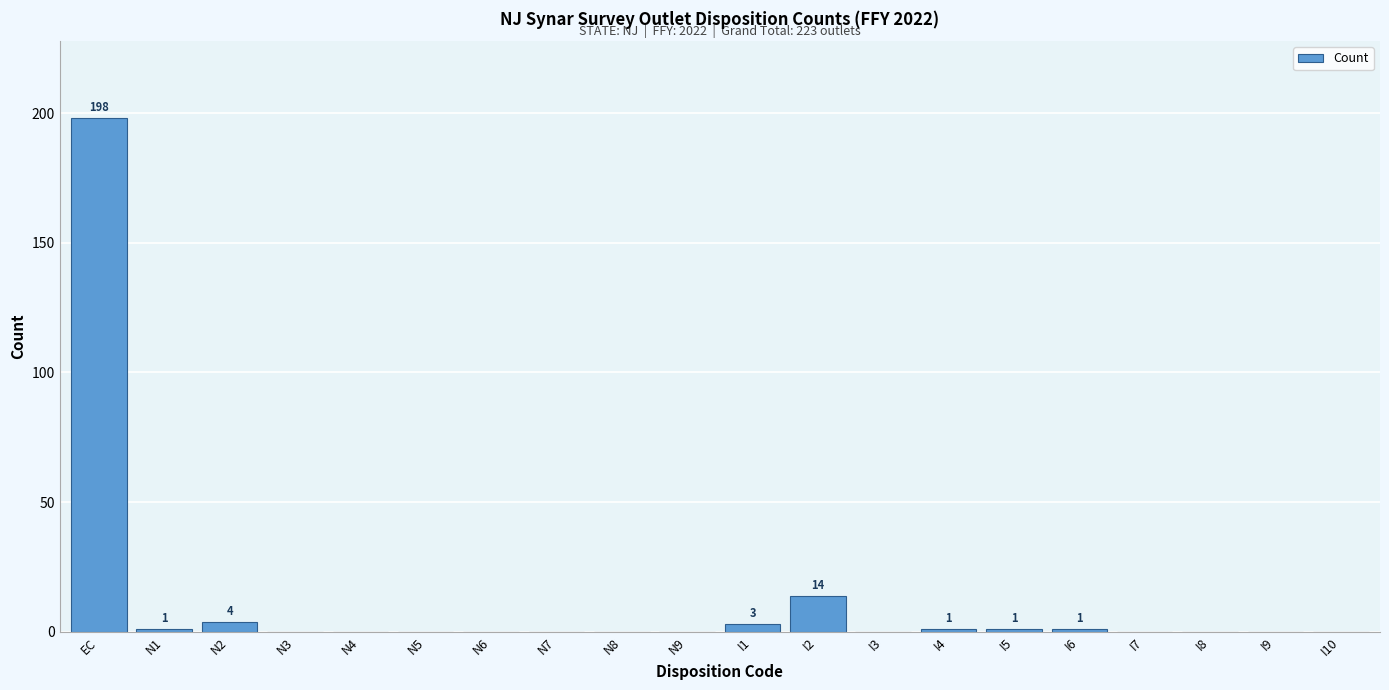

Reading left to right, transcribe all the data shown in this chart.

EC=198	N1=1	N2=4	N3=0	N4=0	N5=0	N6=0	N7=0	N8=0	N9=0	I1=3	I2=14	I3=0	I4=1	I5=1	I6=1	I7=0	I8=0	I9=0	I10=0